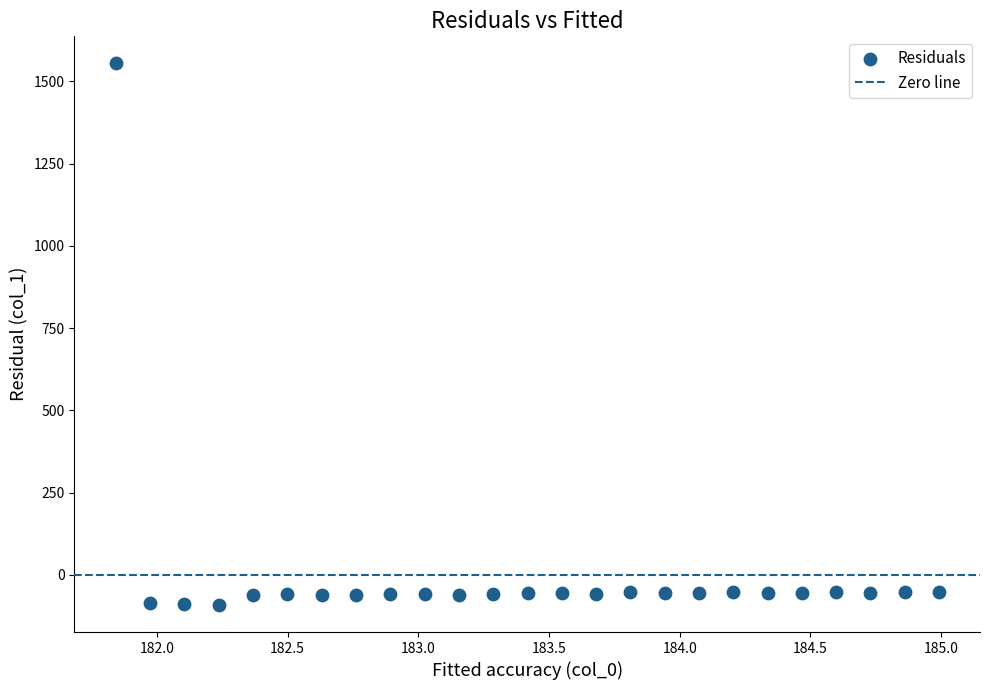

What is the range of X values (max minus min)?

3.1